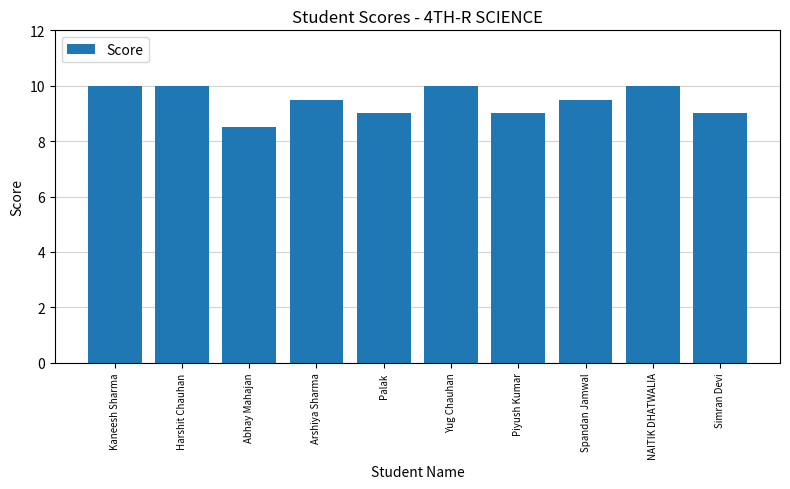

What position from the right is Harshit Chauhan?

9